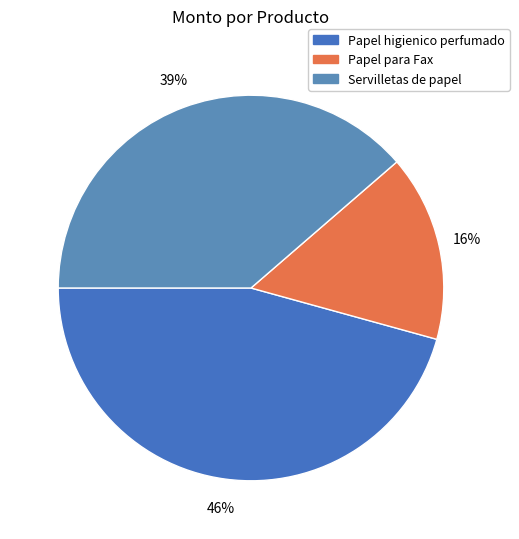

How many segments does this pie chart have?

3